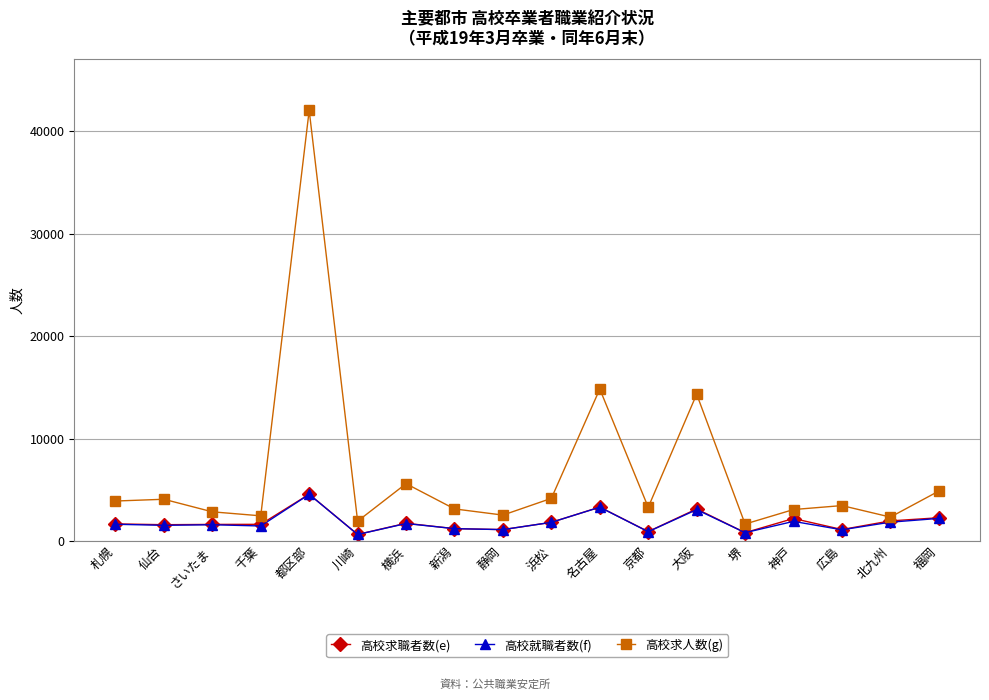

What is the greatest value displayed?

42052